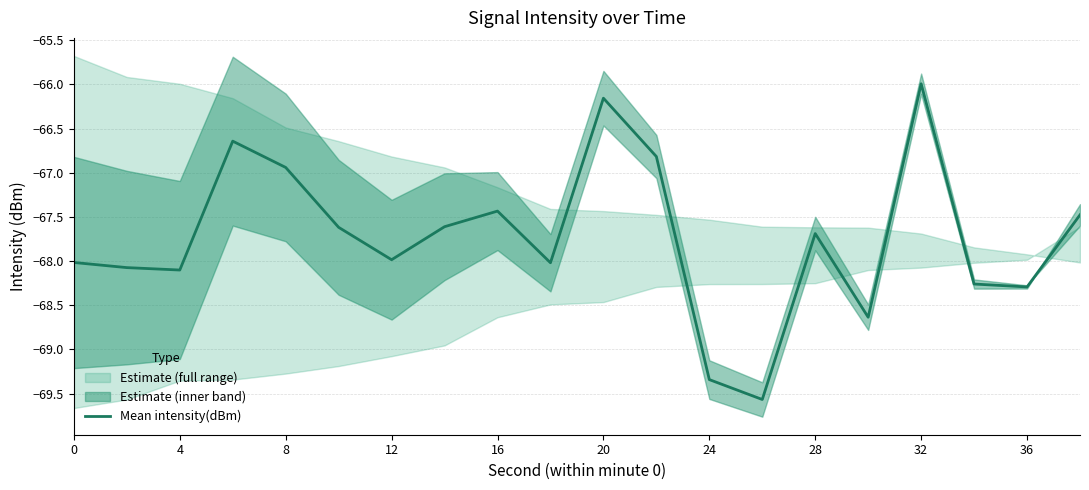

What is the highest value of the Mean intensity(dBm) series?

-66.0